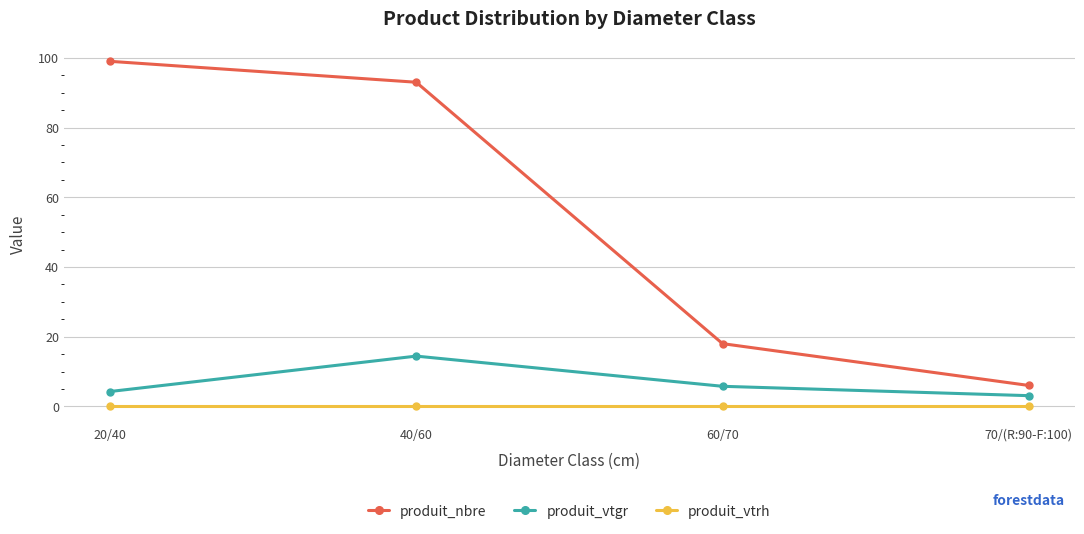

At how many categories does at least one series exceed 80?

2